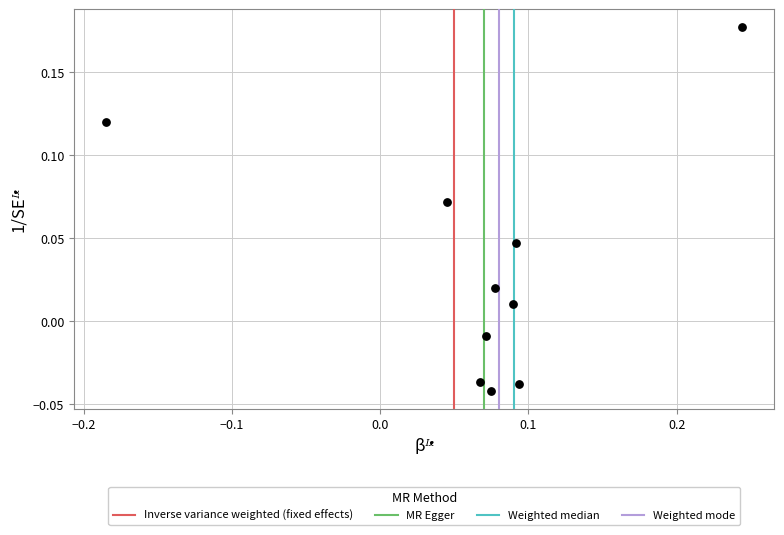

What is the range of X values (max minus min)?

0.4